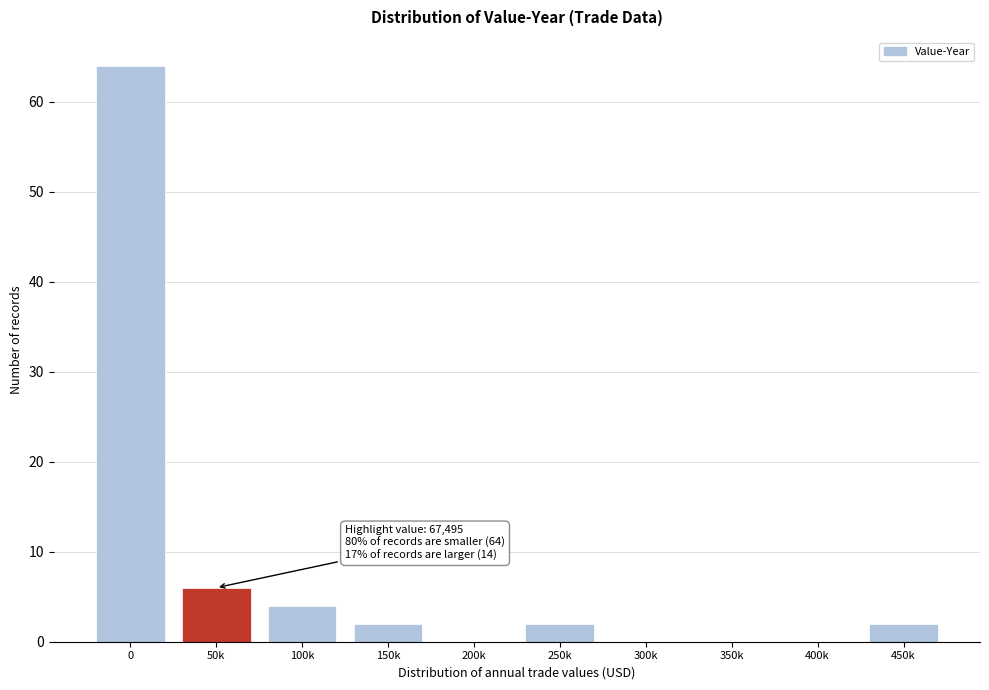

Reading left to right, list all the values displayed in this chart.

0=64	50k=6	100k=4	150k=2	200k=0	250k=2	300k=0	350k=0	400k=0	450k=2